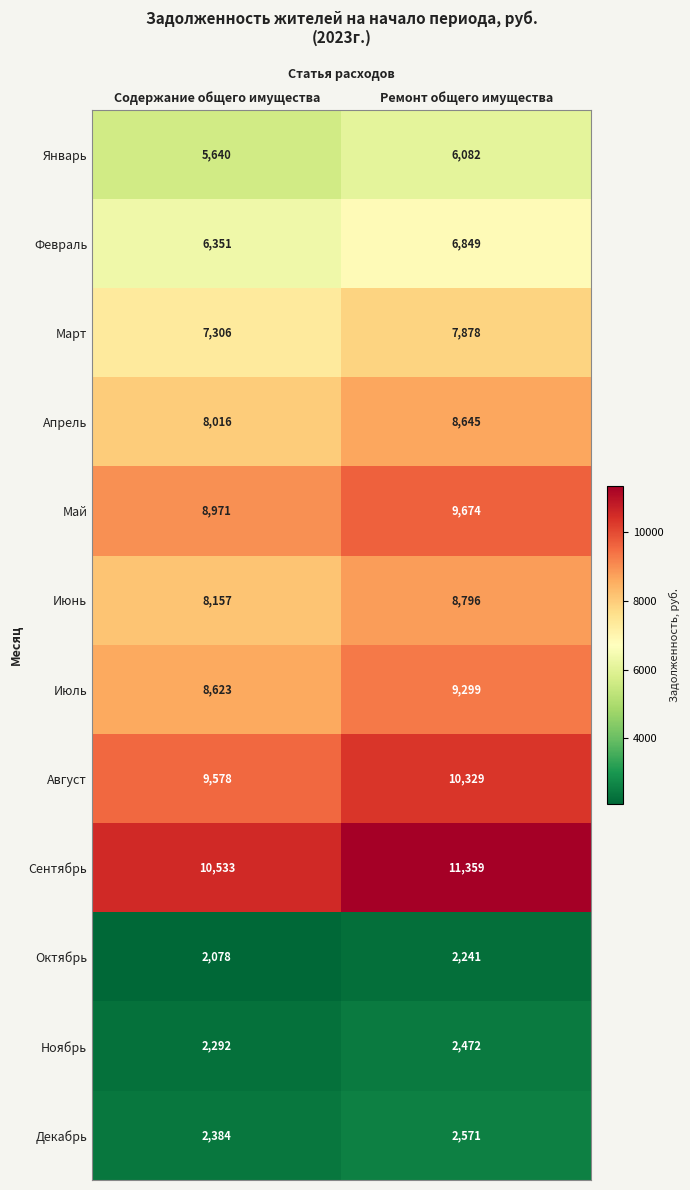

Is it true that Июнь equals 12428 at Ремонт общего имущества?

False